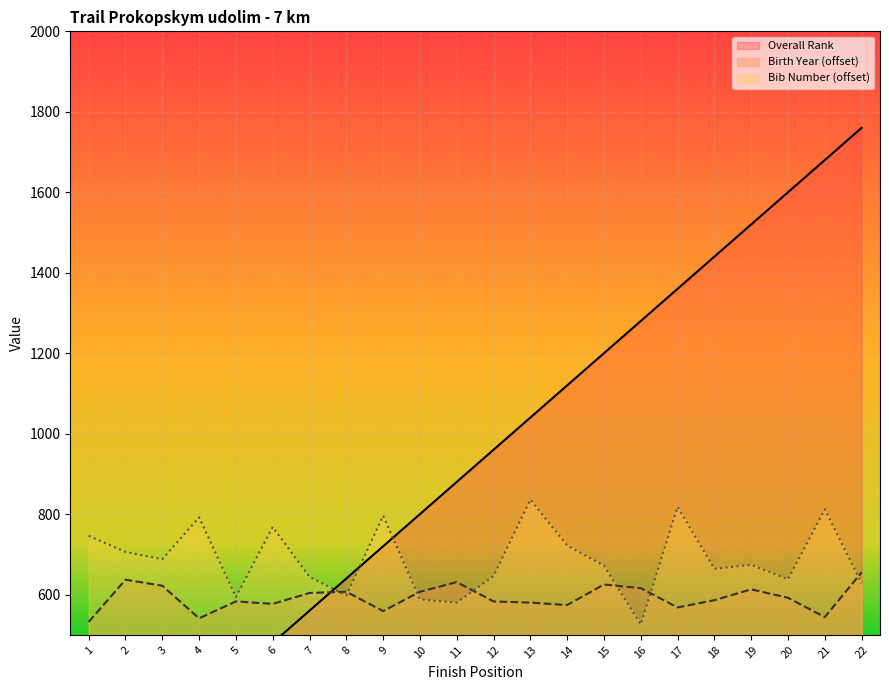

At which category does the chart reach its peak across all series?

22